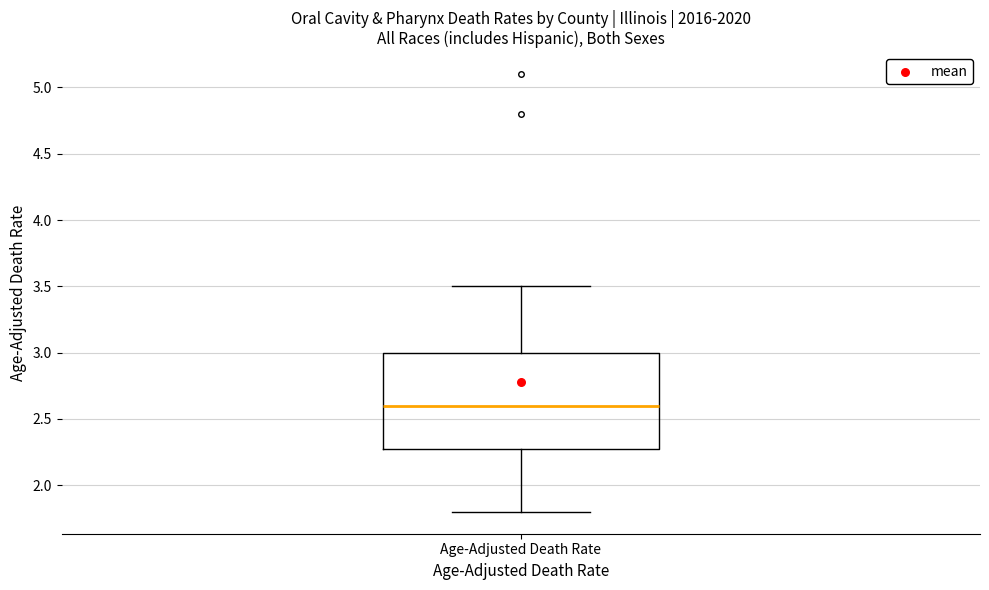

Read this box plot against the y-axis: the position of the median line, the range covered by the box, and the ends of both whiskers. The values are not printed on the chart, so give them approximately, as read against the axis.

median 2.6, box 2.3 to 3.0, whiskers 1.8 to 3.5